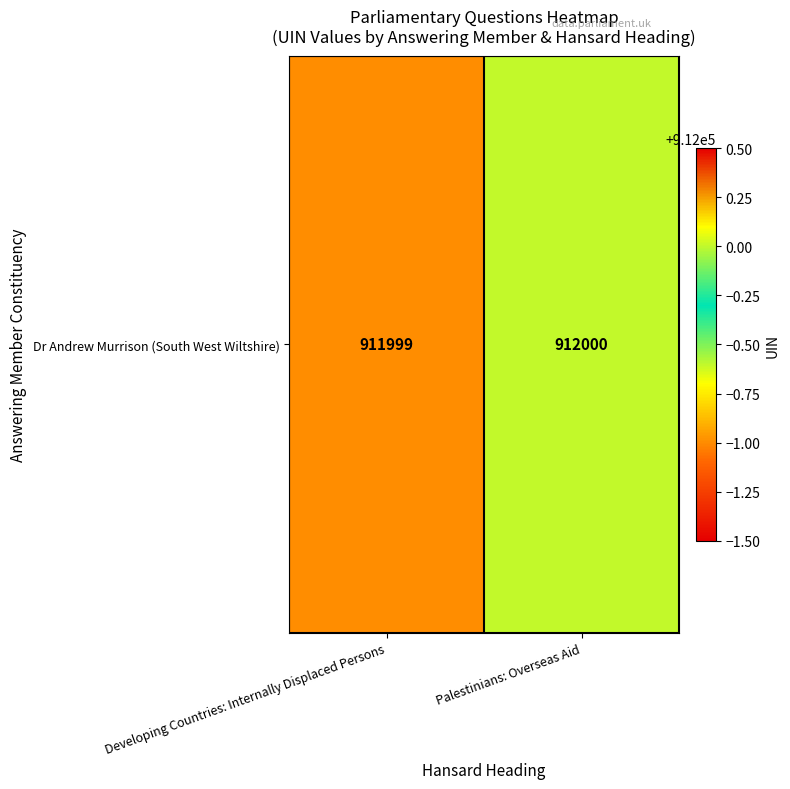

Reading left to right, what are all the values shown in this chart?

Developing Countries: Internally Displaced Persons=911999	Palestinians: Overseas Aid=912000